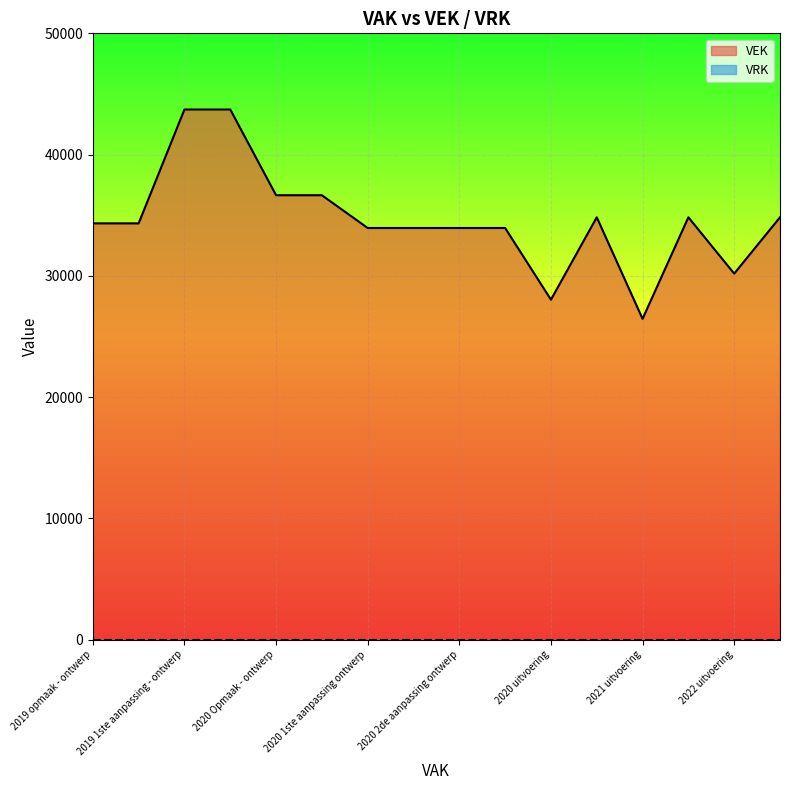

Where is the first local minimum?

2020 uitvoering